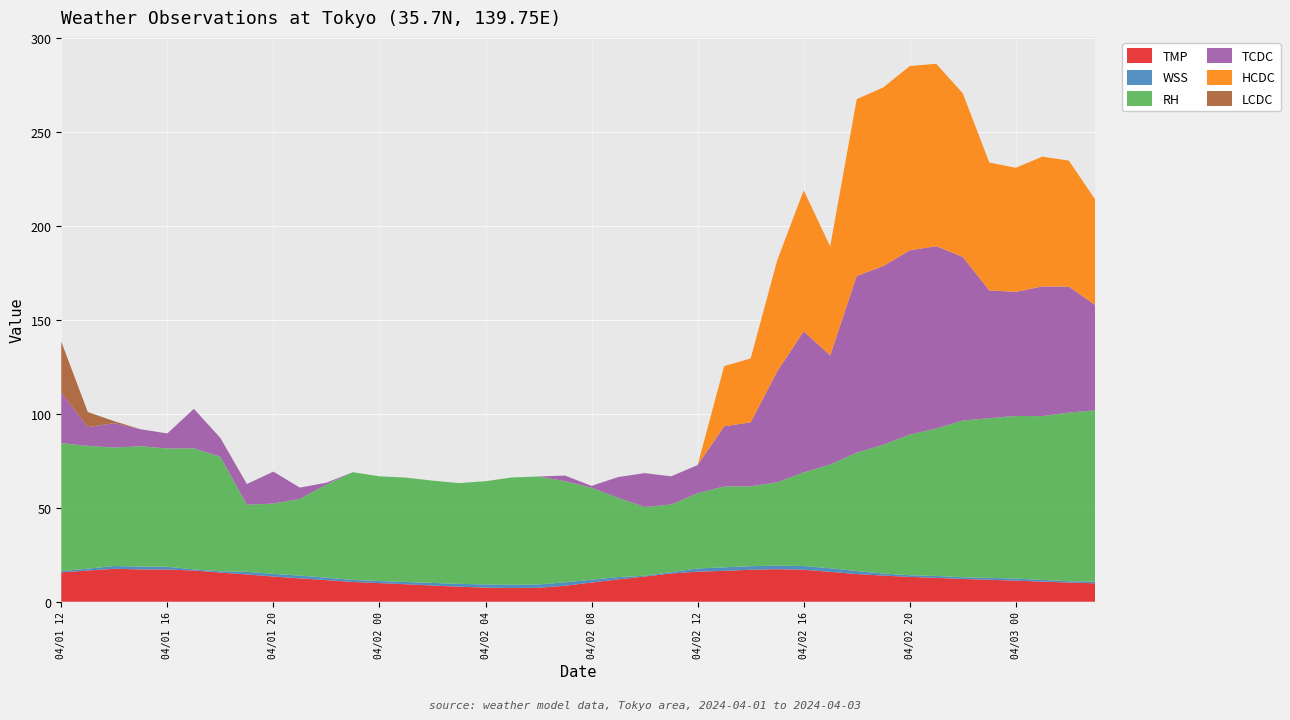

Reading left to right, list all the values displayed in this chart.

TMP: 15.6	16.6	17.5	17.2	17.1	16.6	15.5	14.5	13.4	12.4	11.5	10.5	9.9	9.3	8.6	8.0	7.5	7.3	7.4	8.5	10.2	11.9	13.4	15.0	16.0	16.4	17.0	17.3	17.0	15.9	14.7	13.9	13.2	12.7	12.1	11.7	11.2	10.7	10.2	9.8
WSS: 0.7	1.0	1.5	1.5	1.5	0.6	0.7	1.4	1.4	1.5	1.3	1.1	1.1	1.2	1.4	1.5	1.7	1.7	1.8	1.8	1.5	1.2	0.4	0.7	1.7	1.9	1.9	1.9	2.0	1.9	1.6	1.1	0.9	1.0	0.9	1.0	1.1	0.9	0.7	0.9
RH: 68.0	65.3	63.0	64.0	62.9	64.4	60.9	35.7	37.4	40.8	49.5	57.3	55.7	55.5	54.4	53.6	54.9	57.1	57.4	53.8	48.9	42.2	36.6	36.0	40.0	43.0	42.5	44.3	49.8	55.2	63.0	68.5	74.8	78.4	83.4	84.9	86.5	87.1	89.7	91.1
TCDC: 27.0	10.0	13.0	9.0	8.0	21.0	10.0	11.0	17.0	6.0	1.0	0.0	0.0	0.0	0.0	0.0	0.0	0.0	0.0	3.0	1.0	11.0	18.0	15.0	15.0	32.0	34.0	59.0	75.0	58.0	94.0	95.0	98.0	97.0	87.0	68.0	66.0	69.0	67.0	56.0
HCDC: 0.0	0.0	0.0	0.0	0.0	0.0	0.0	0.0	0.0	0.0	0.0	0.0	0.0	0.0	0.0	0.0	0.0	0.0	0.0	0.0	0.0	0.0	0.0	0.0	0.0	32.0	34.0	59.0	75.0	58.0	94.0	95.0	98.0	97.0	87.0	68.0	66.0	69.0	67.0	56.0
LCDC: 27.0	8.0	1.0	0.0	0.0	0.0	0.0	0.0	0.0	0.0	0.0	0.0	0.0	0.0	0.0	0.0	0.0	0.0	0.0	0.0	0.0	0.0	0.0	0.0	0.0	0.0	0.0	0.0	0.0	0.0	0.0	0.0	0.0	0.0	0.0	0.0	0.0	0.0	0.0	0.0